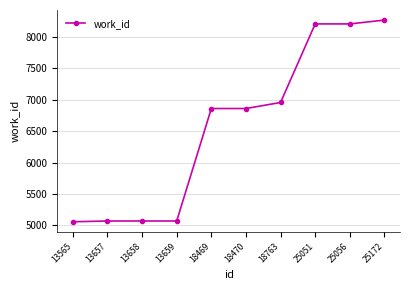

What is the difference between the maximum and minimum values?

3213